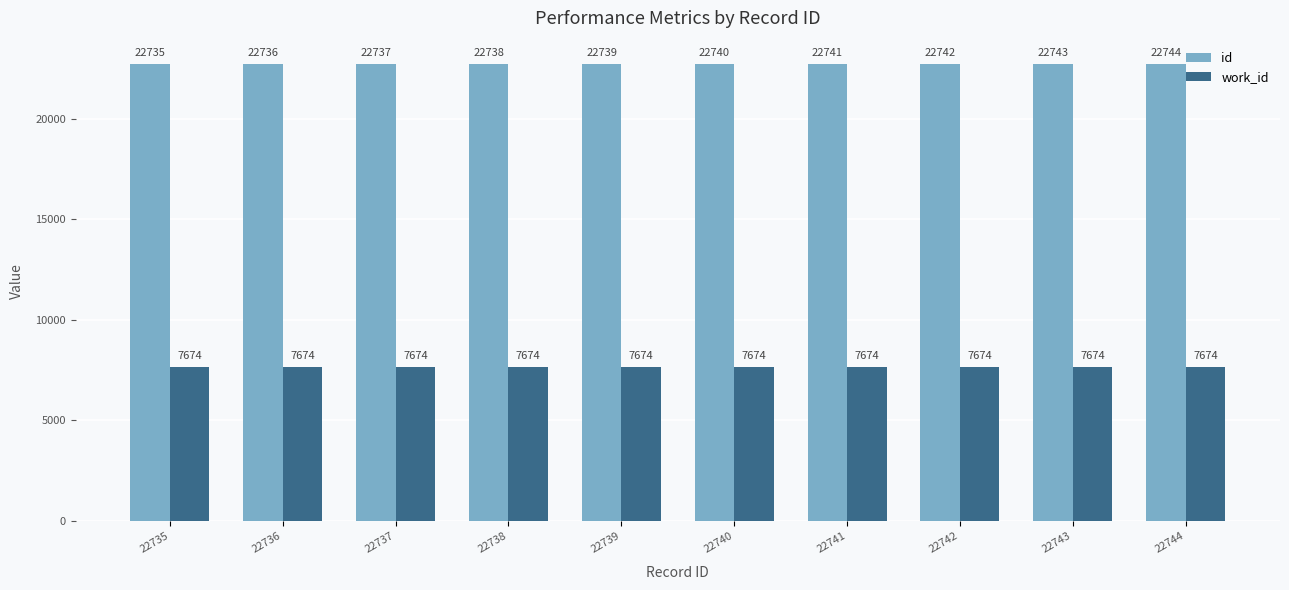

List the series in order of their peak value, highest first.

id, work_id